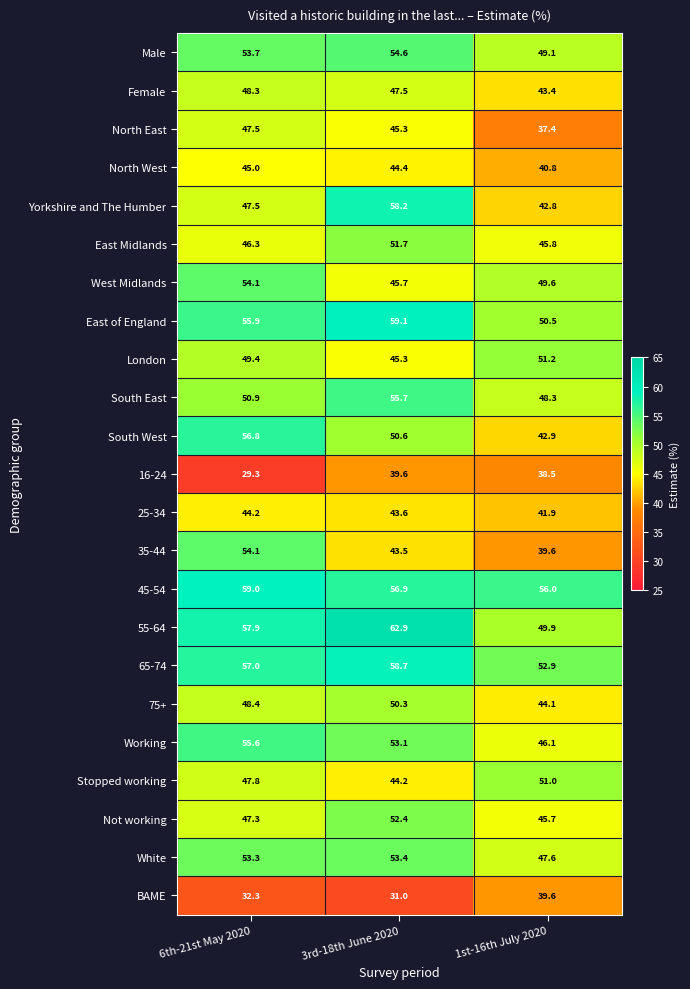

Is it true that West Midlands equals 74.7 at 3rd-18th June 2020?

False